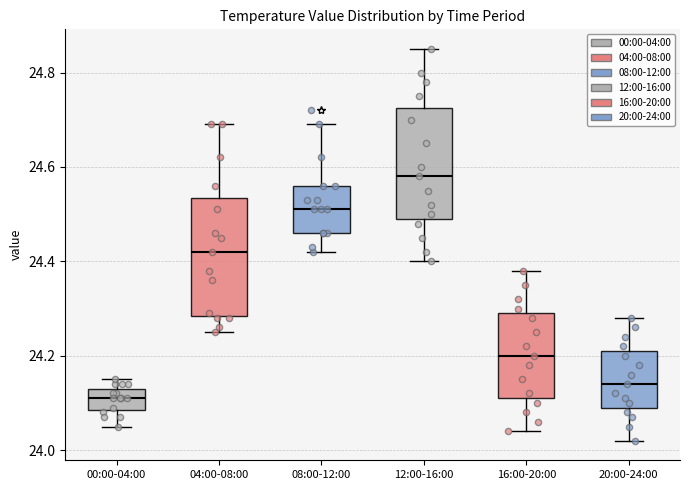

Where does the upper whisker of the box for 08:00-12:00 end on the y-axis? The values are not printed on the chart, so give them approximately, as read against the axis.

24.70